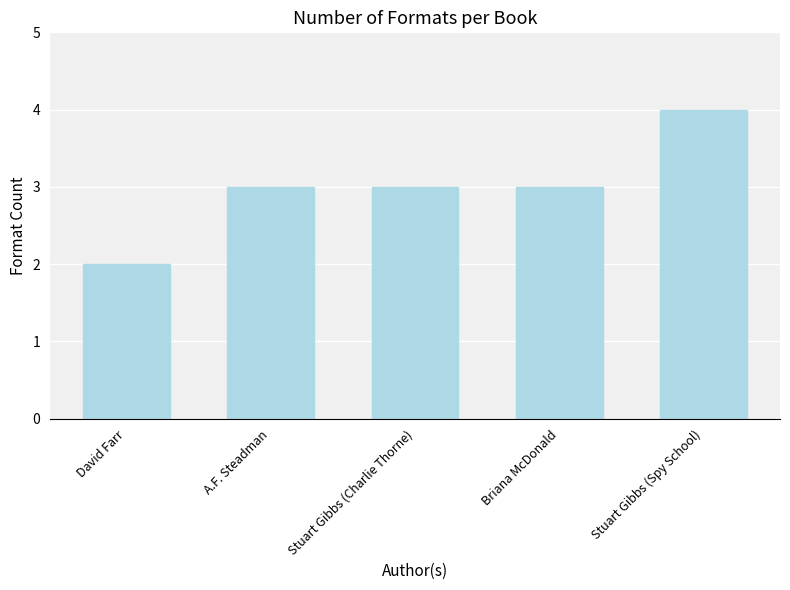

The chart shows a value of 3 at Stuart Gibbs (Charlie Thorne). True or false?

True